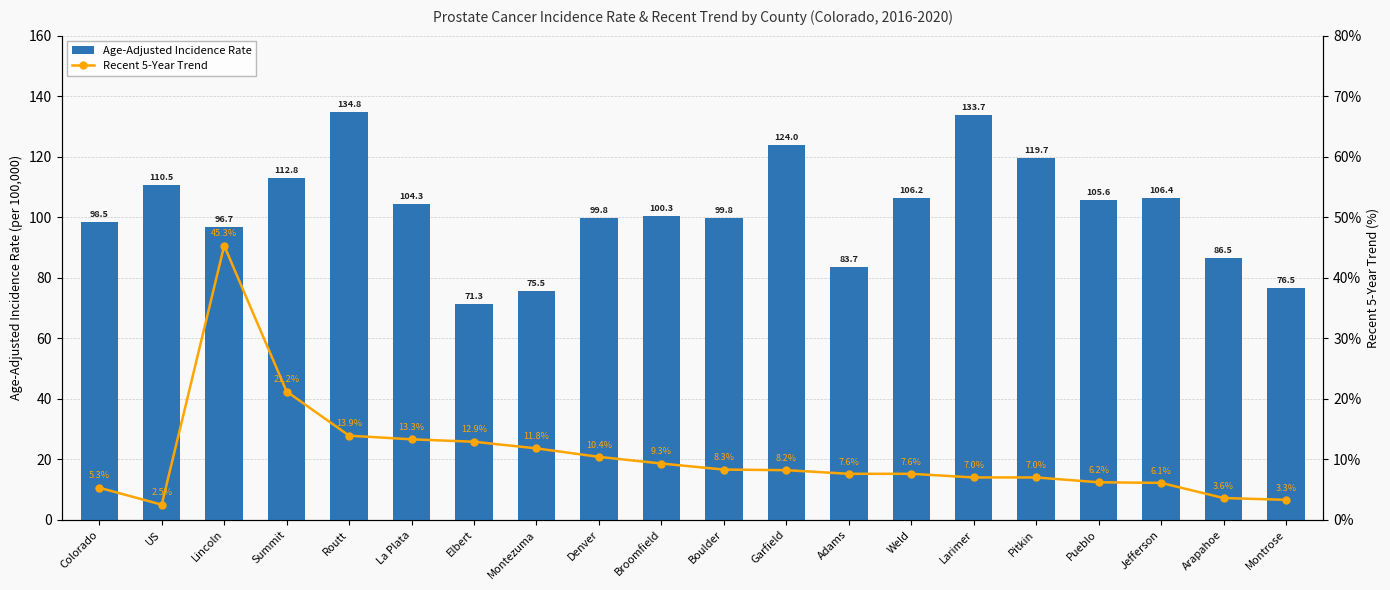

Reading left to right, list all the values displayed in this chart.

Age-Adjusted Incidence Rate: 98.5	110.5	96.7	112.8	134.8	104.3	71.3	75.5	99.8	100.3	99.8	124.0	83.7	106.2	133.7	119.7	105.6	106.4	86.5	76.5
Recent 5-Year Trend: 5.3	2.5	45.3	21.2	13.9	13.3	12.9	11.8	10.4	9.3	8.3	8.2	7.6	7.6	7.0	7.0	6.2	6.1	3.6	3.3